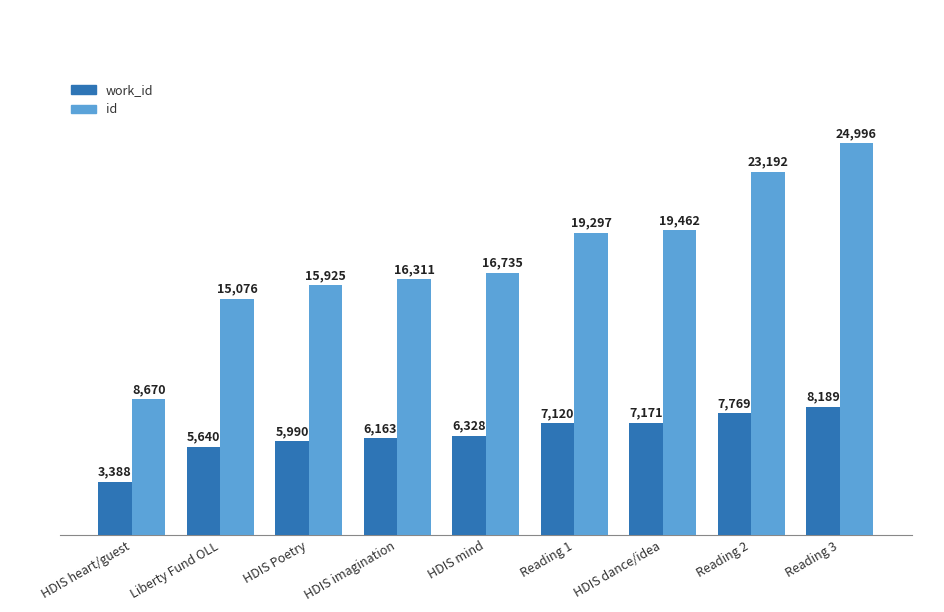

What is the label of the 7th bar from the left?

HDIS dance/idea